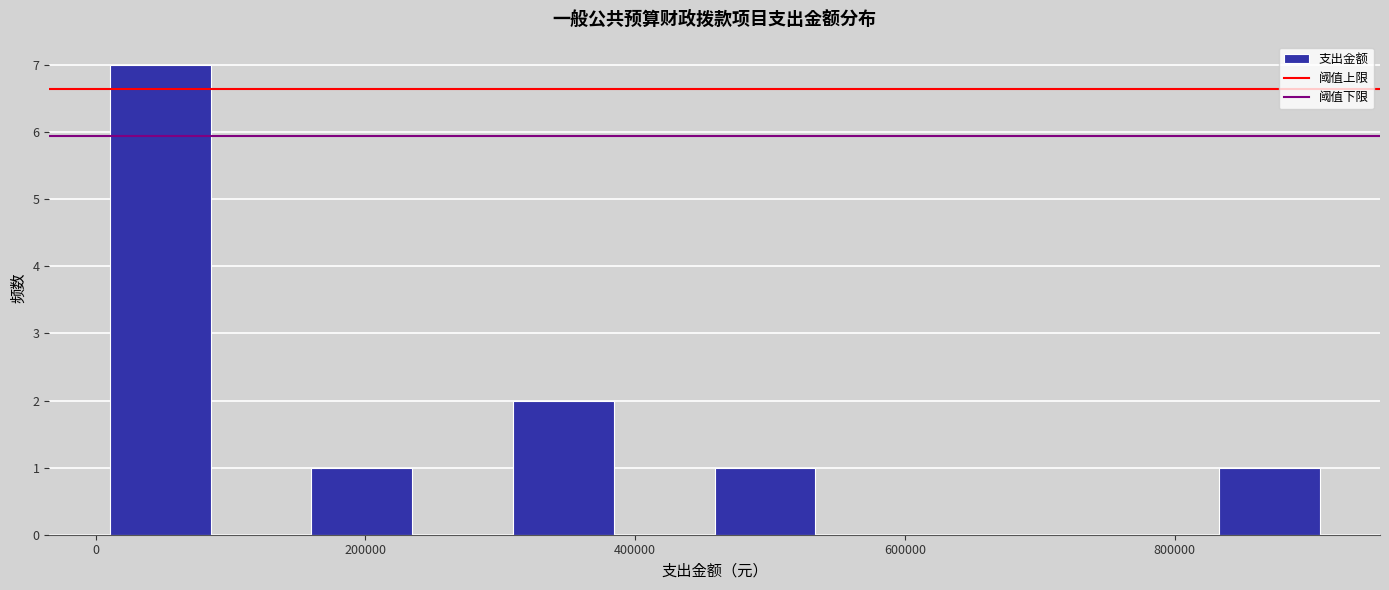

Around what value on the x-axis is the tallest bar? Give the approximate position of its centre, as read against the axis.

40000